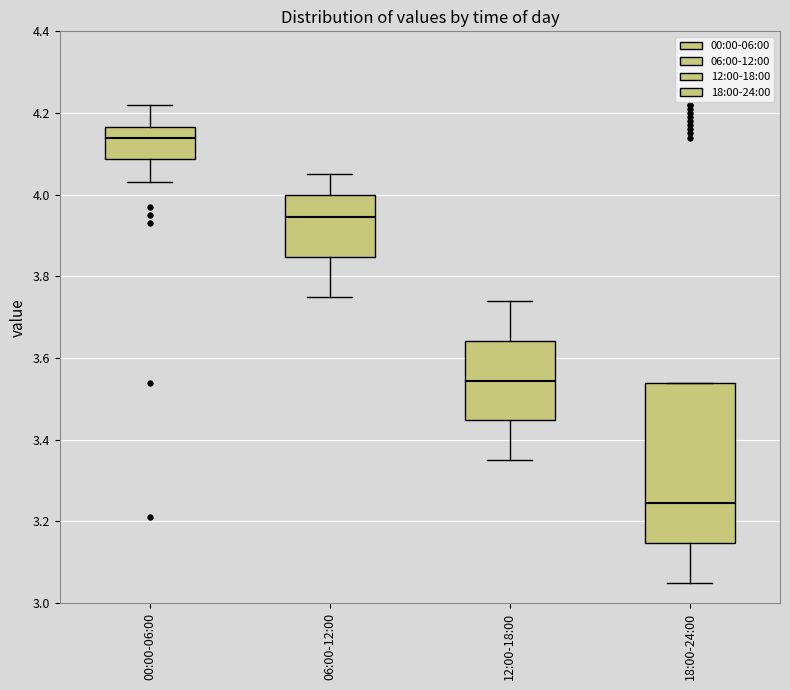

Reading left to right, transcribe this box plot: for each box, give where its median line is, the range the box spans, and where its two whiskers end, as read against the y-axis. The values are not printed on the chart, so give them approximately, as read against the axis.

00:00-06:00: median 4.14, box 4.08 to 4.16, whiskers 4.04 to 4.22
06:00-12:00: median 3.94, box 3.84 to 4.00, whiskers 3.76 to 4.06
12:00-18:00: median 3.54, box 3.44 to 3.64, whiskers 3.36 to 3.74
18:00-24:00: median 3.24, box 3.14 to 3.54, whiskers 3.06 to 3.54